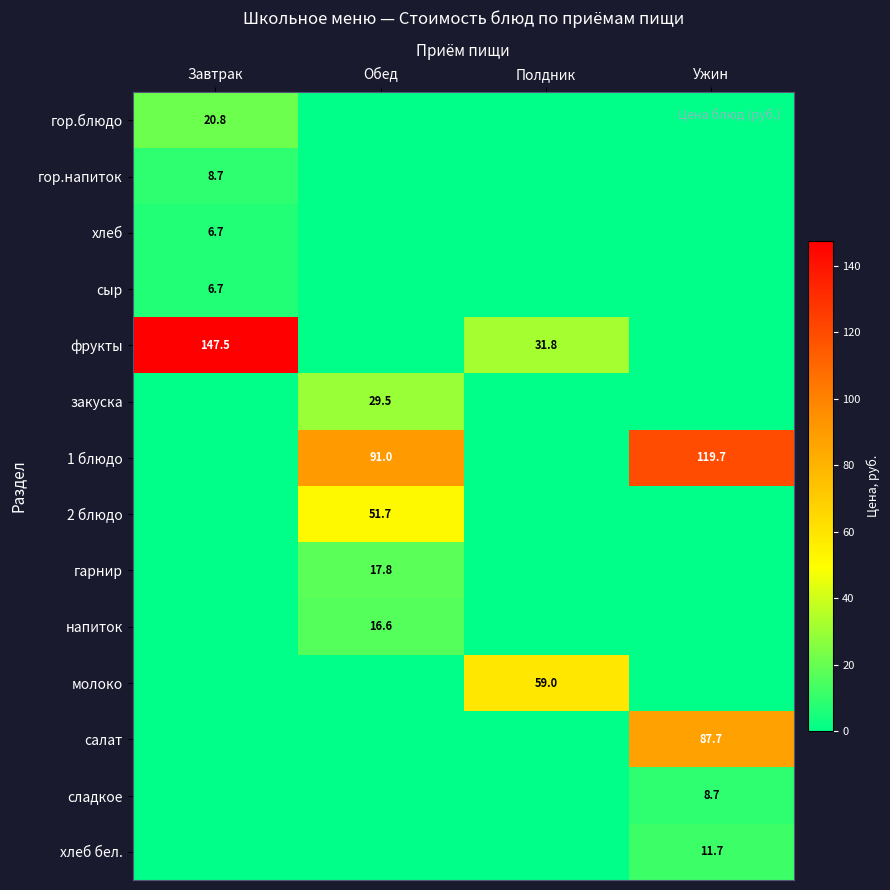

List the labels in order of закуска value, largest first.

Обед, Завтрак, Полдник, Ужин